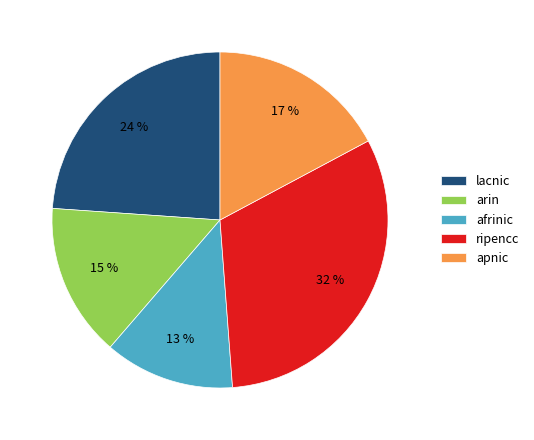

Combined, do lacnic and afrinic account for over 50%?

No